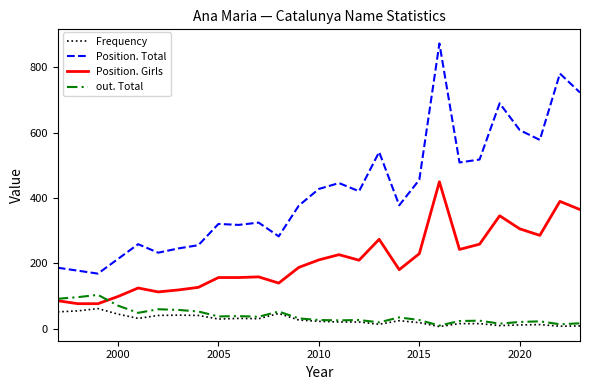

What is the maximum value for out. Total?

104